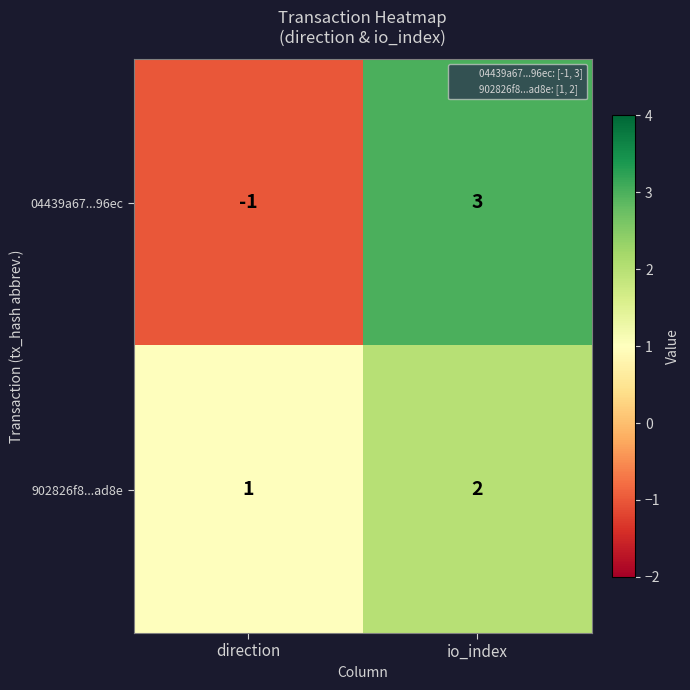

Reading left to right, what are all the values shown in this chart?

04439a67...96ec: direction=-1	io_index=3
902826f8...ad8e: direction=1	io_index=2